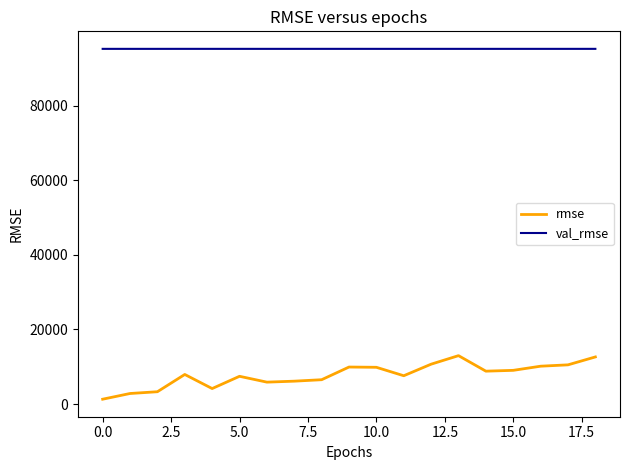

True or false: val_rmse and rmse cross at least once.

False